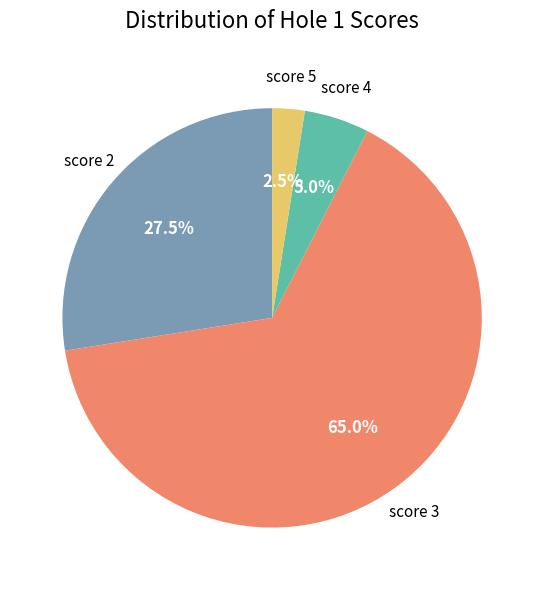

Count the number of slices in the pie.

4